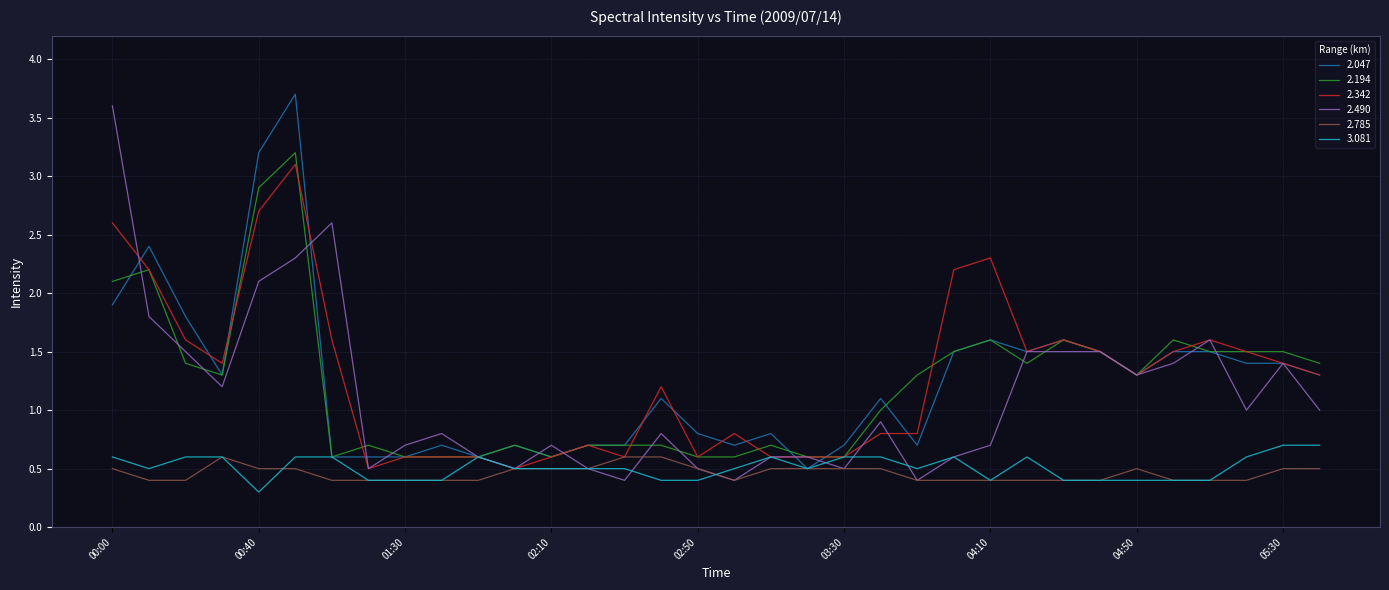

At how many categories does at least one series exceed 0?

34